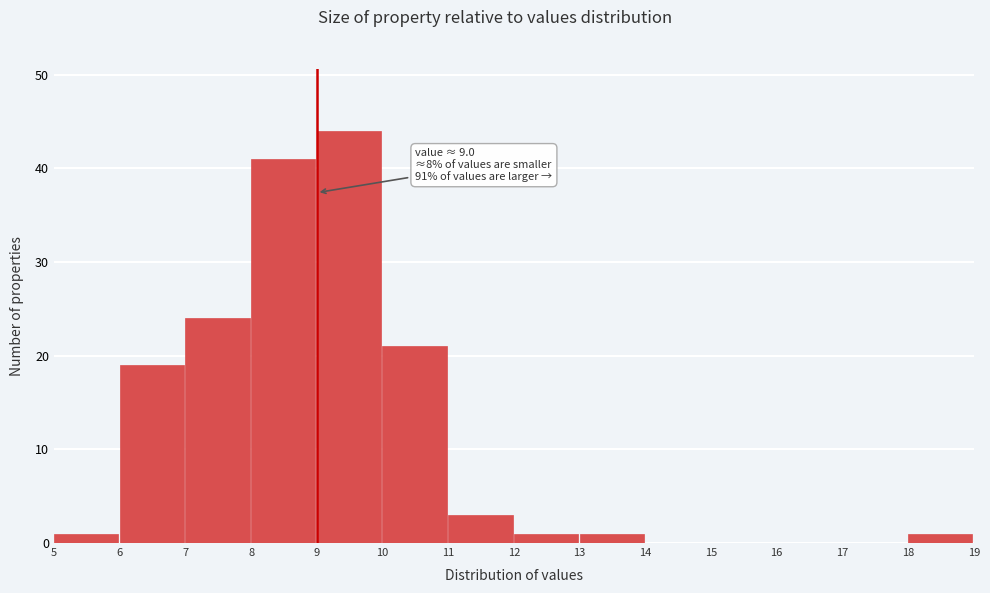

Over which range of the x-axis is the bar tallest?

9 to 10